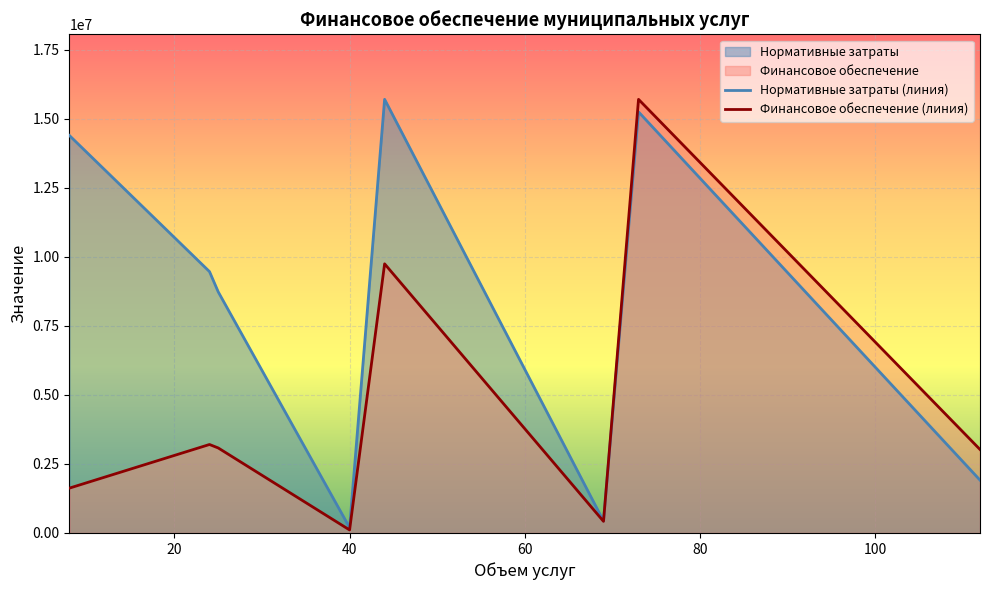

Which series has the largest total across all categories?

Нормативные затраты (линия)